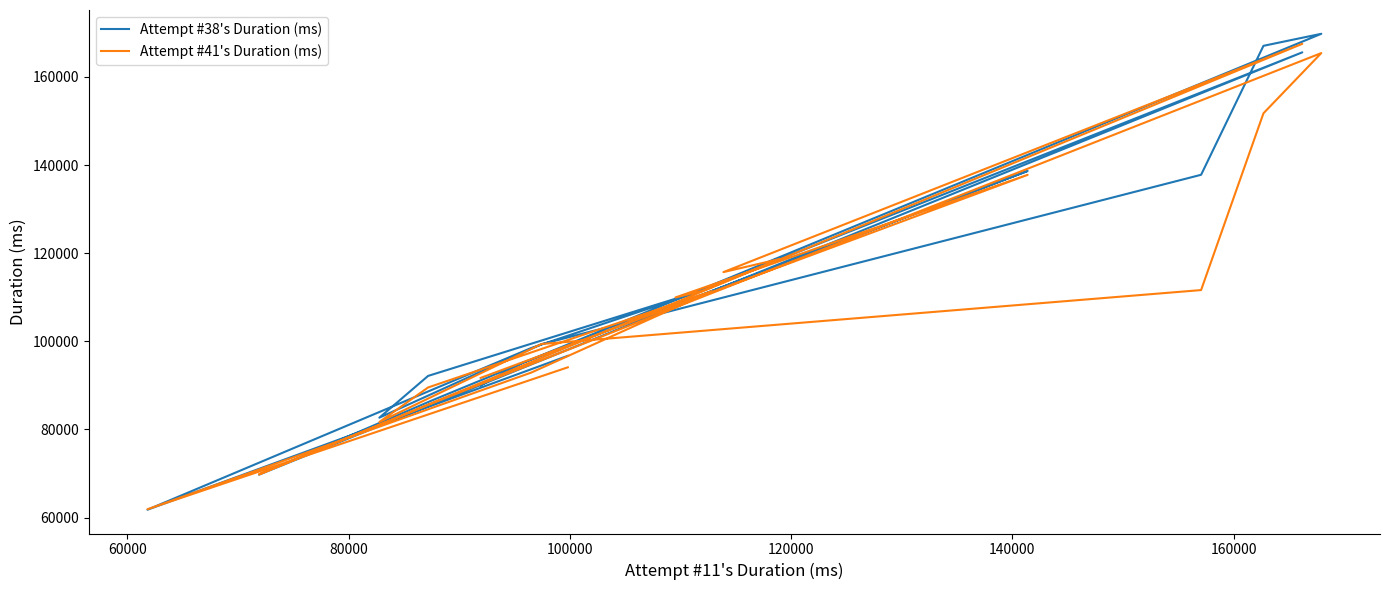

At how many categories does at least one series exceed 104213?

10